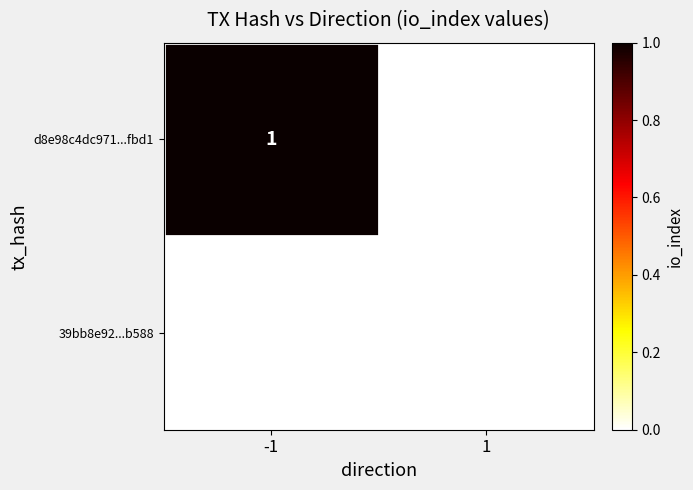

Reading left to right, transcribe all the data shown in this chart.

d8e98c4dc971...fbd1: -1=1	1=0
39bb8e92...b588: -1=0	1=0